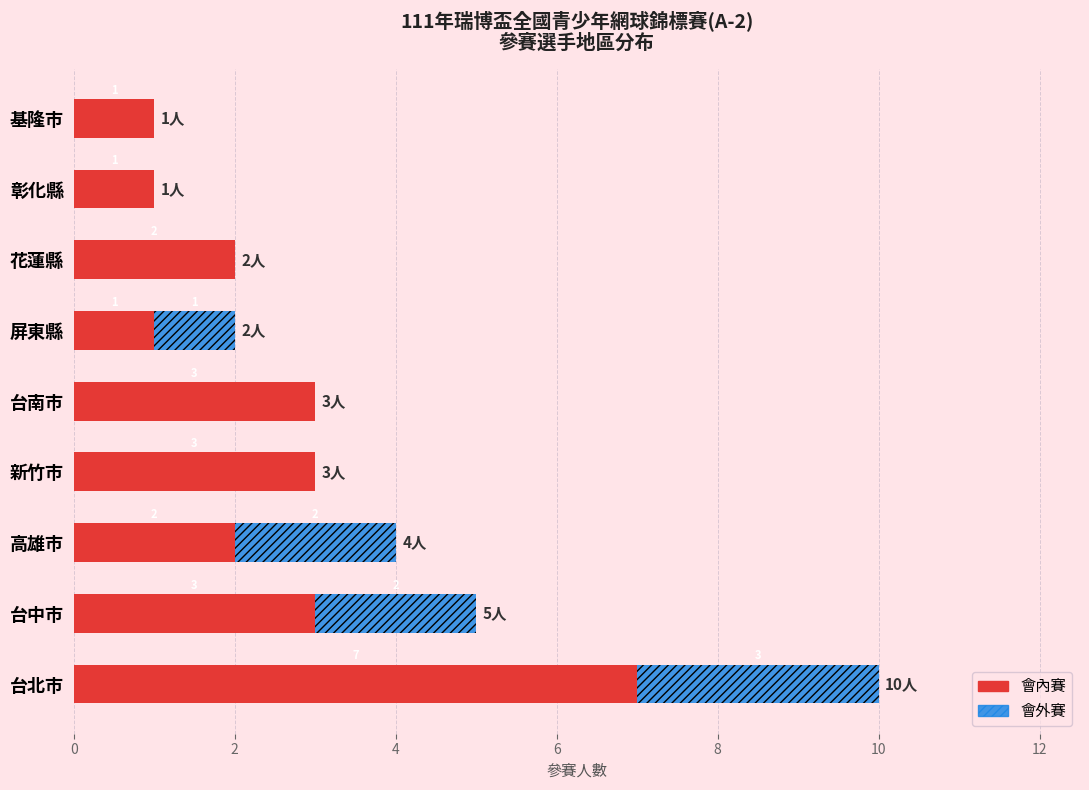

What is the sum of the 會內賽 values at 高雄市 and 台南市?

5